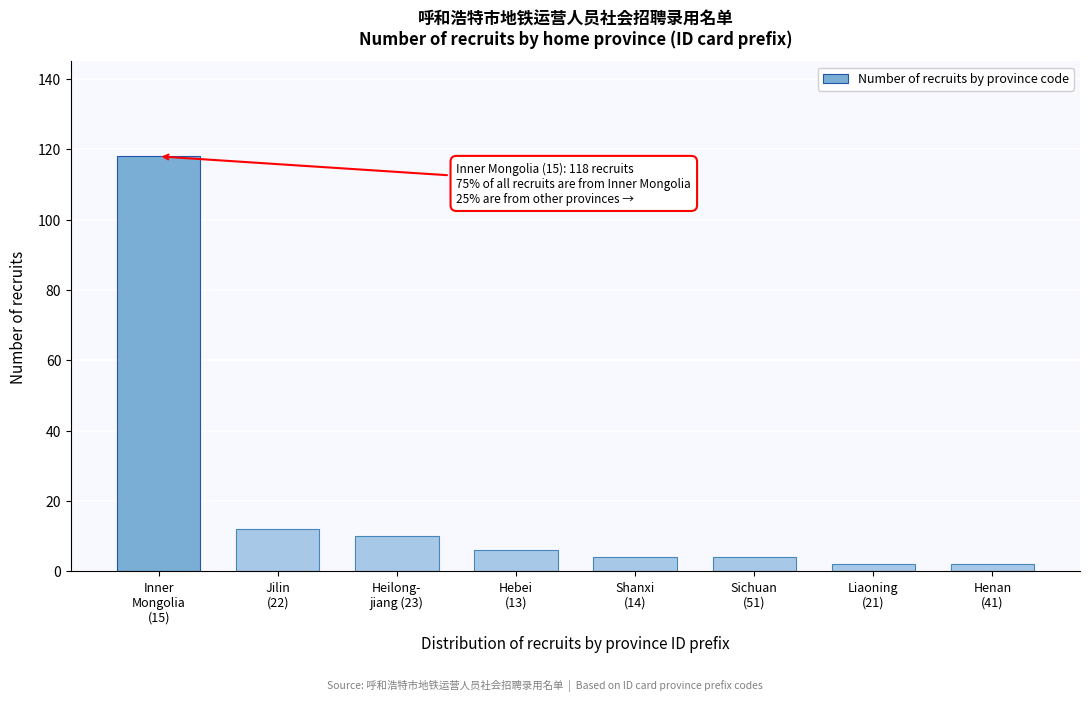

Reading right to left, what are all the values shown in this chart?

2	2	4	4	6	10	12	118